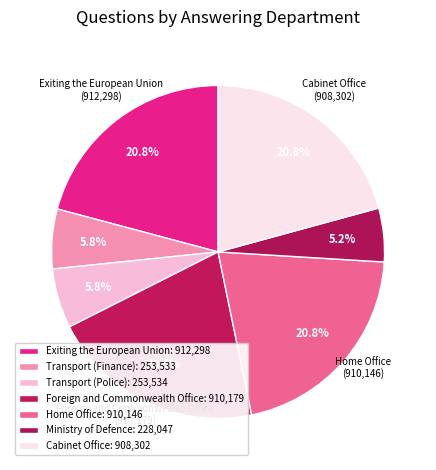

How many slices are in this pie chart?

7